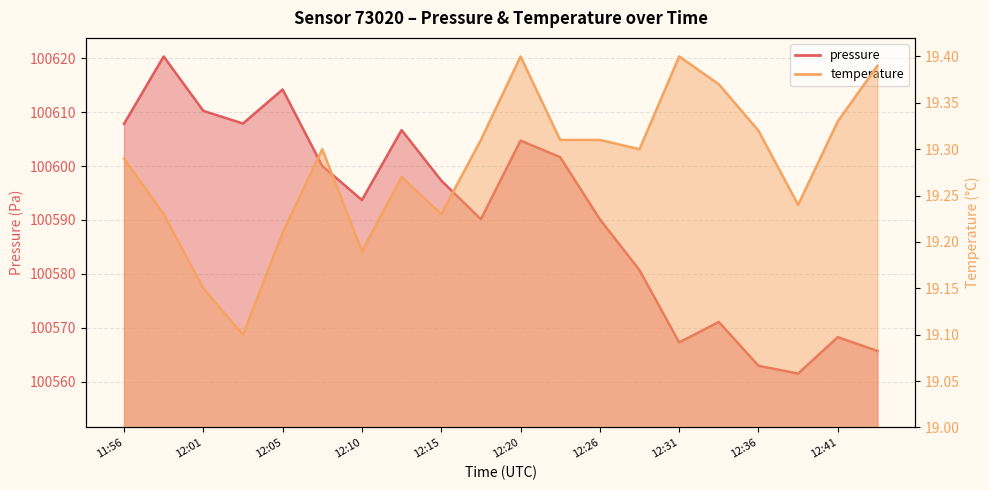

Is it true that pressure equals 42274.1 at 12:43?

False